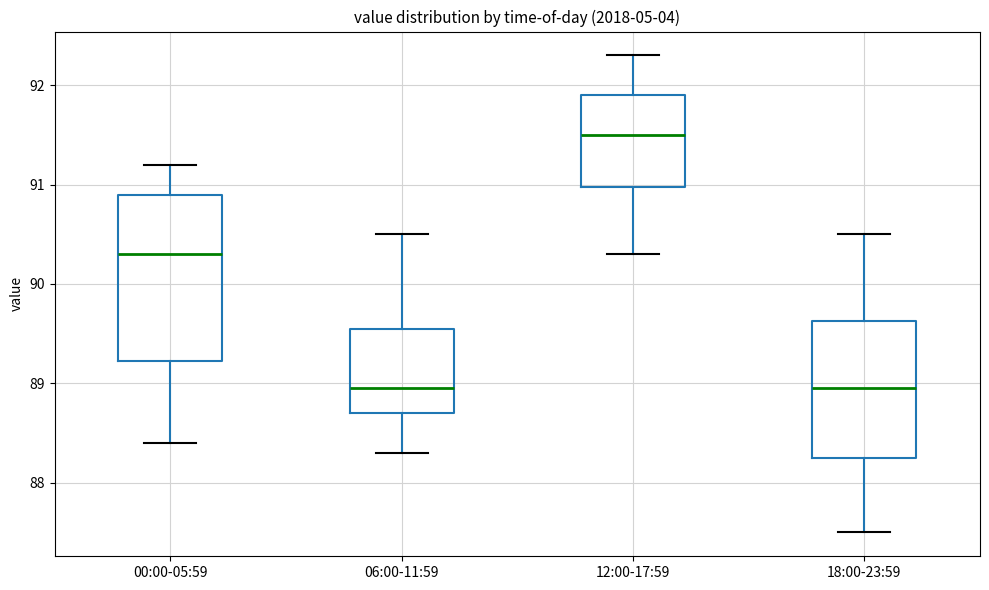

Reading left to right, read every box against the y-axis: the position of its median line, the range the box covers, and the ends of its whiskers. The values are not printed on the chart, so give them approximately, as read against the axis.

00:00-05:59: median 90.3, box 89.2 to 90.9, whiskers 88.4 to 91.2
06:00-11:59: median 89.0, box 88.7 to 89.6, whiskers 88.3 to 90.5
12:00-17:59: median 91.5, box 91.0 to 91.9, whiskers 90.3 to 92.3
18:00-23:59: median 89.0, box 88.3 to 89.6, whiskers 87.5 to 90.5